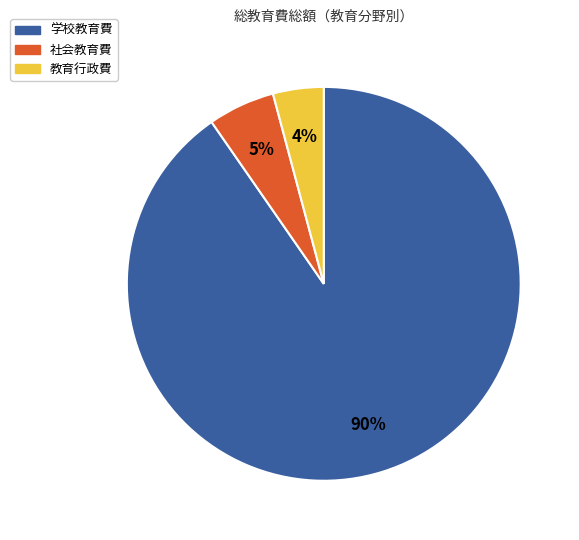

Count the number of slices in the pie.

3